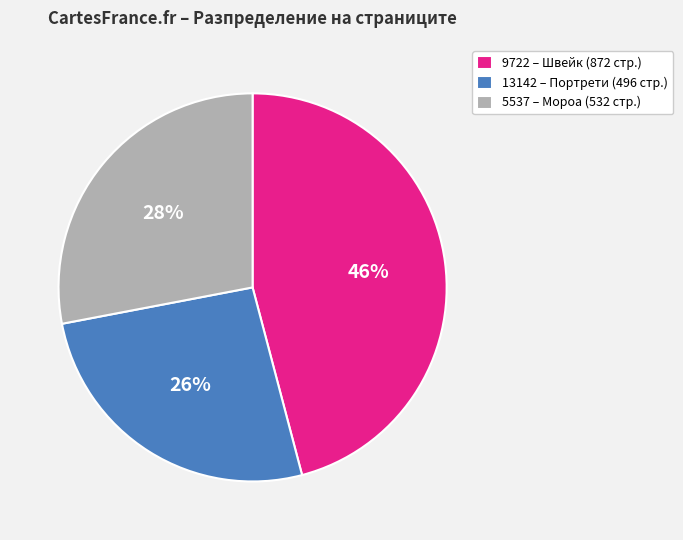

Does 5537 – Мороа (532 стр.) account for over 50% of the chart?

No